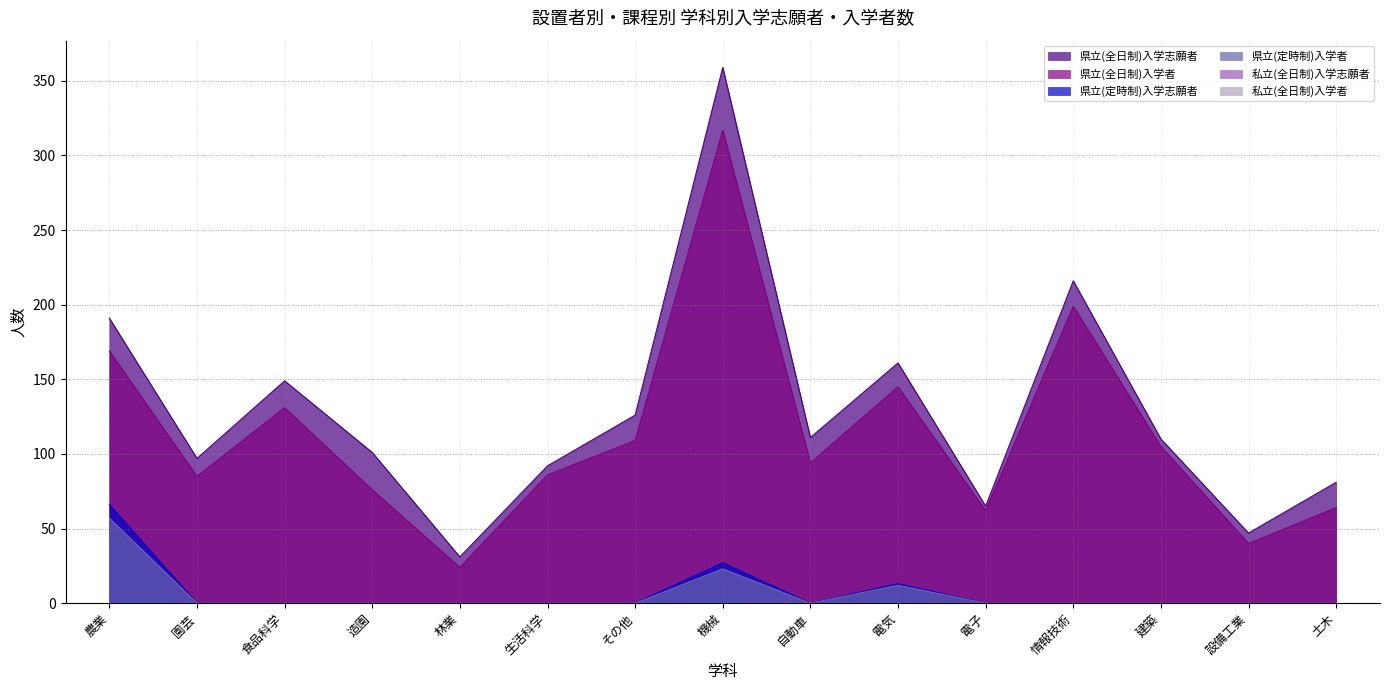

True or false: 県立(定時制)入学者 and 県立(全日制)入学志願者 intersect in this chart.

False